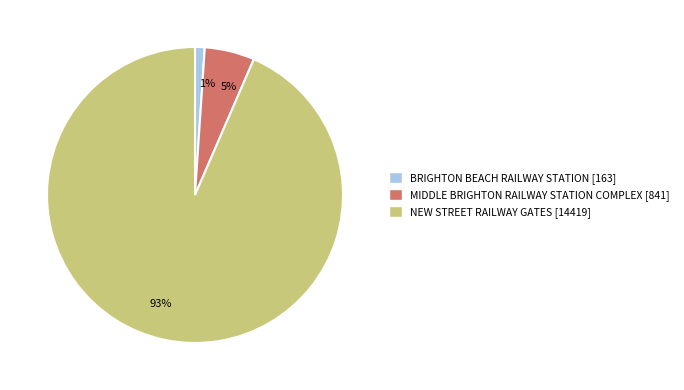

How many segments does this pie chart have?

3